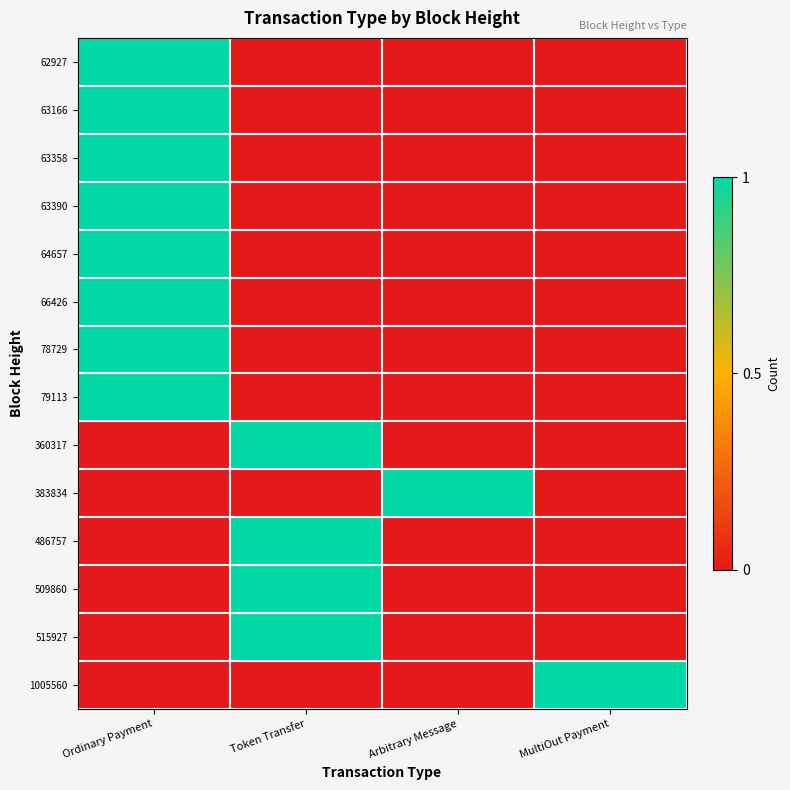

How many categories are shown in the chart?

4